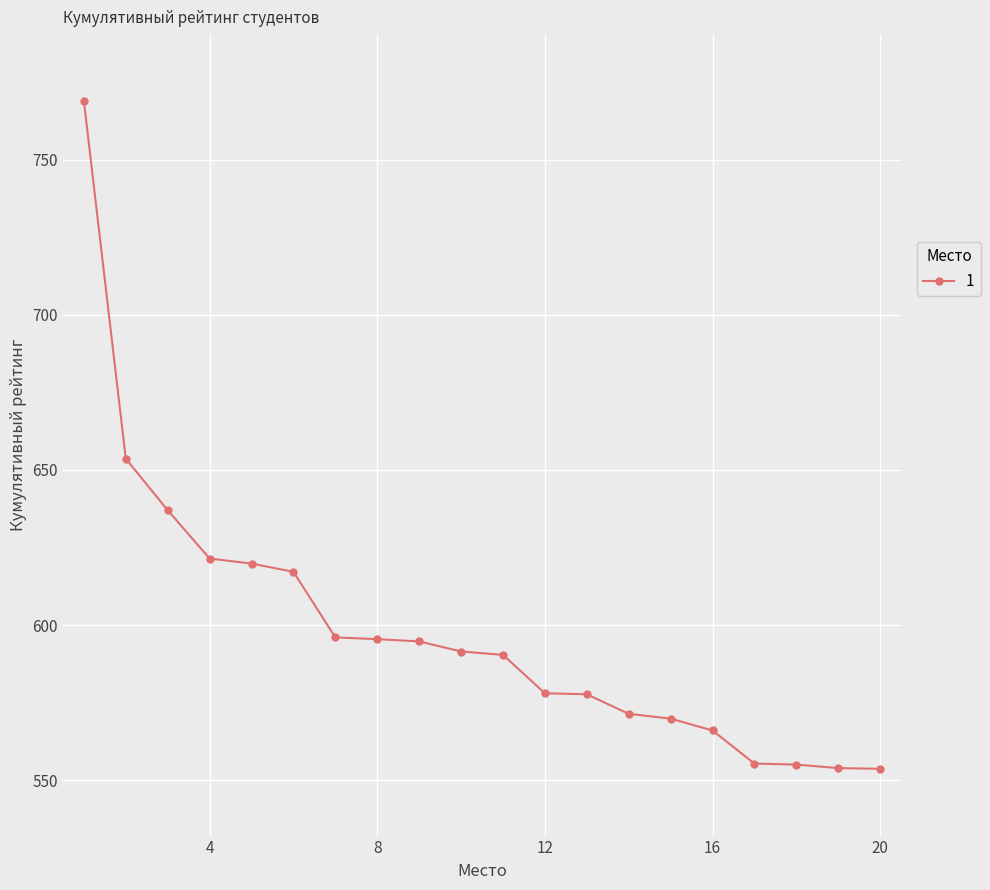

What is the value of the 9th point from the left?

594.7